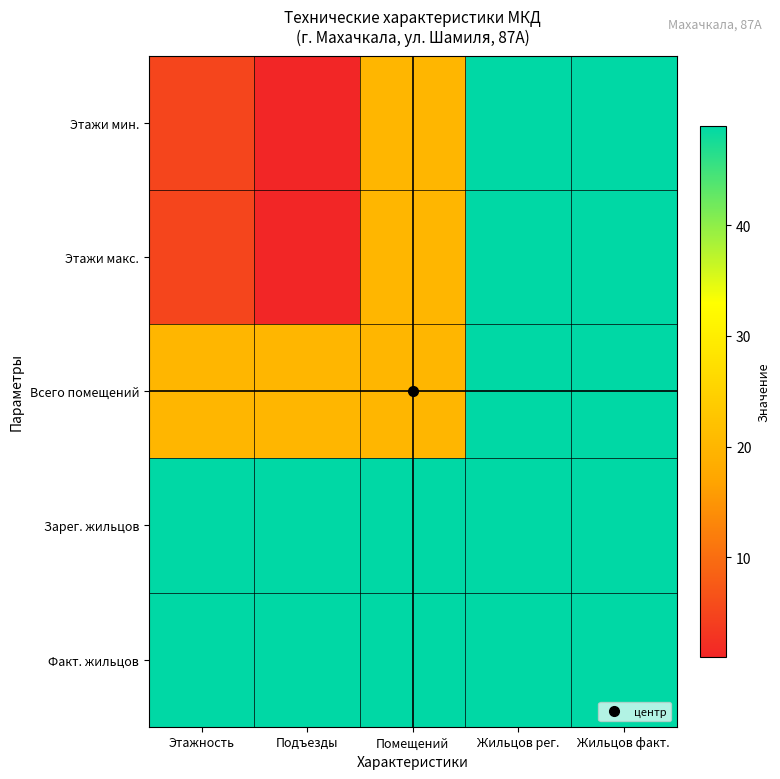

Which series has the largest total across all categories?

Зарег. жильцов